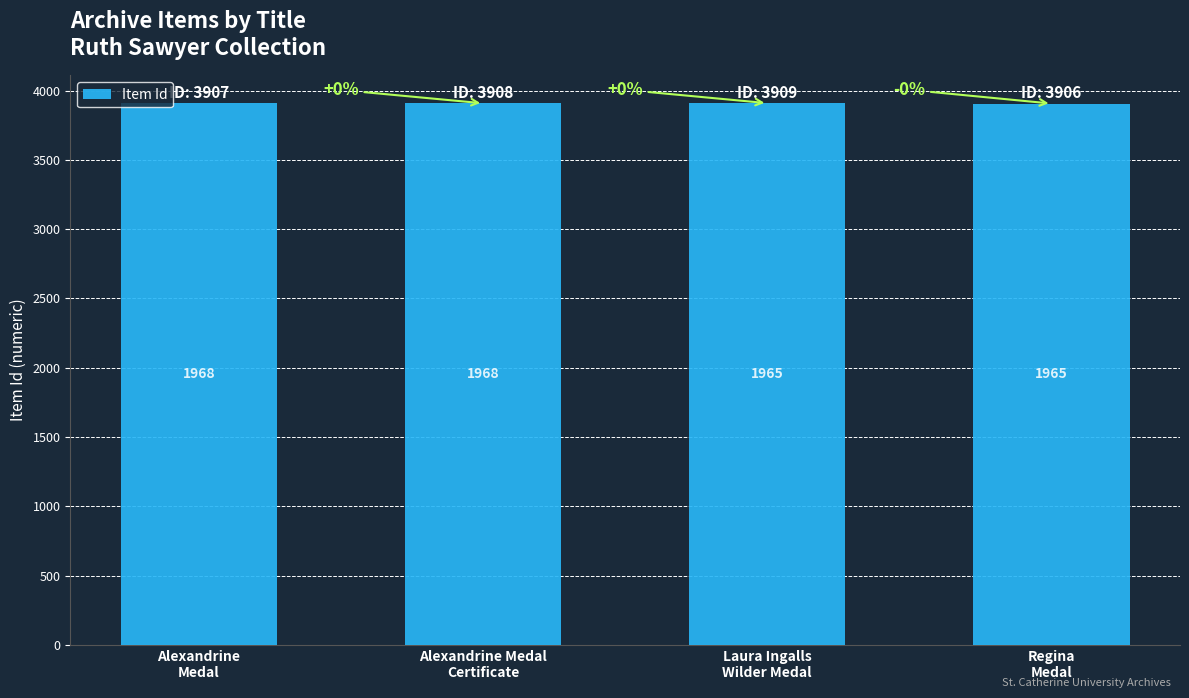

List the labels in order of value, largest first.

Laura Ingalls
Wilder Medal, Alexandrine Medal
Certificate, Alexandrine
Medal, Regina
Medal